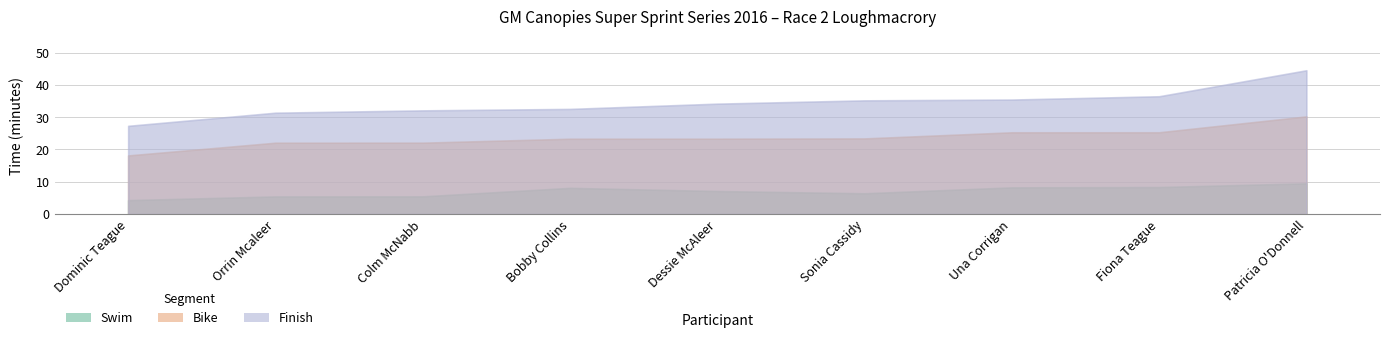

What are all the series names shown in the legend?

Swim, Bike, Finish